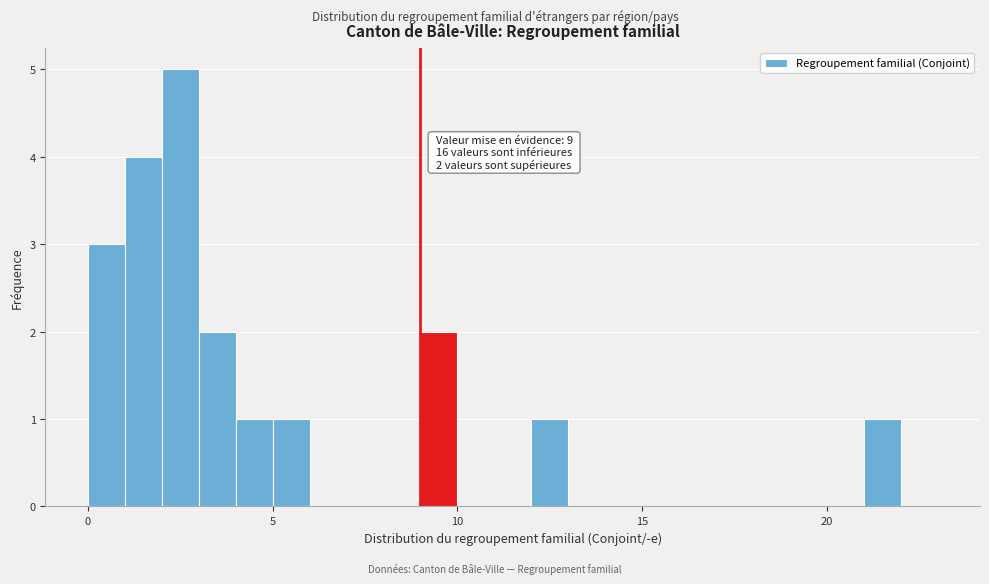

Read against the x-axis, roughly where is the centre of the tallest bar?

2.5